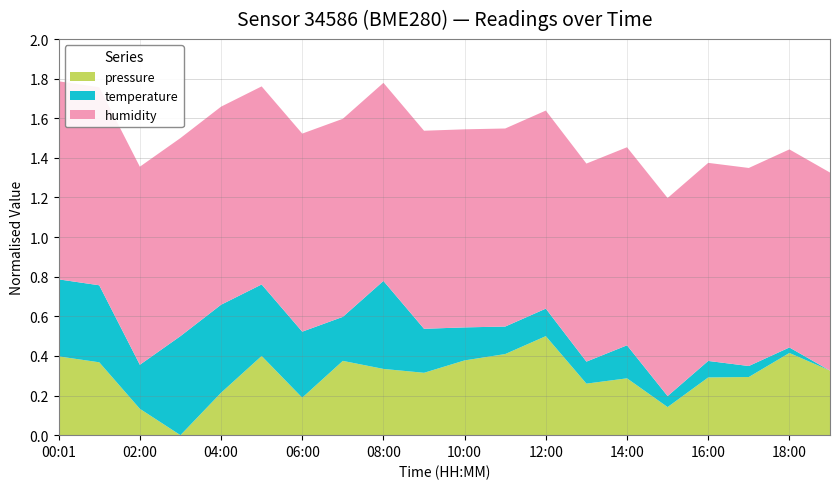

What is the maximum value for pressure?

0.5